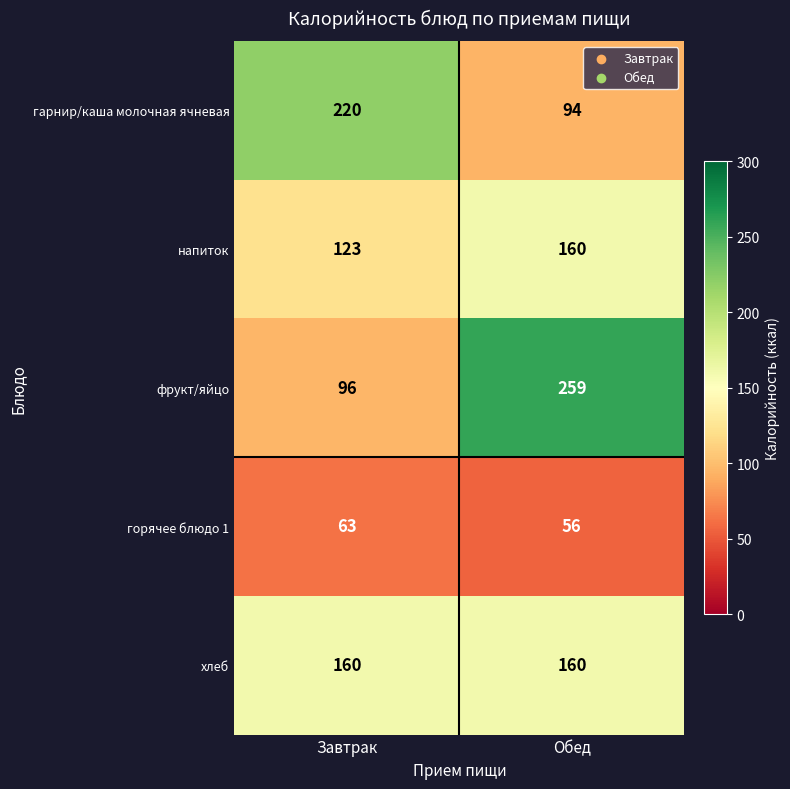

What is the difference between the highest and lowest values at Обед?

203